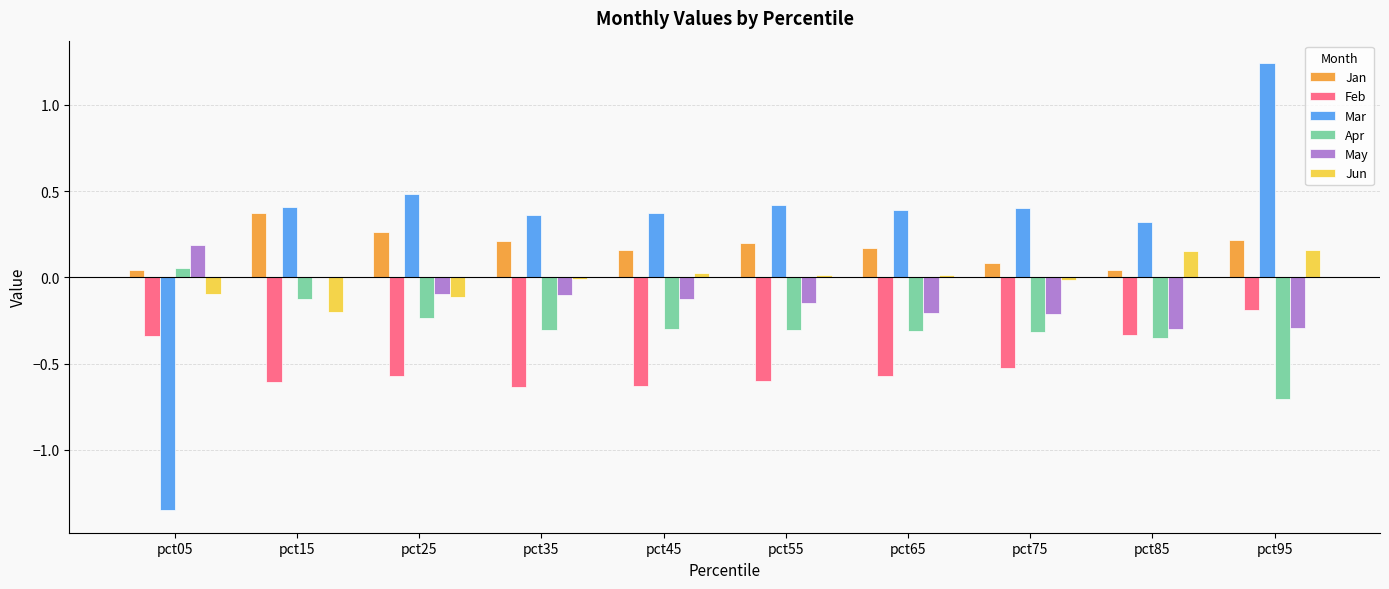

What is the average value of the Feb series?

-0.5